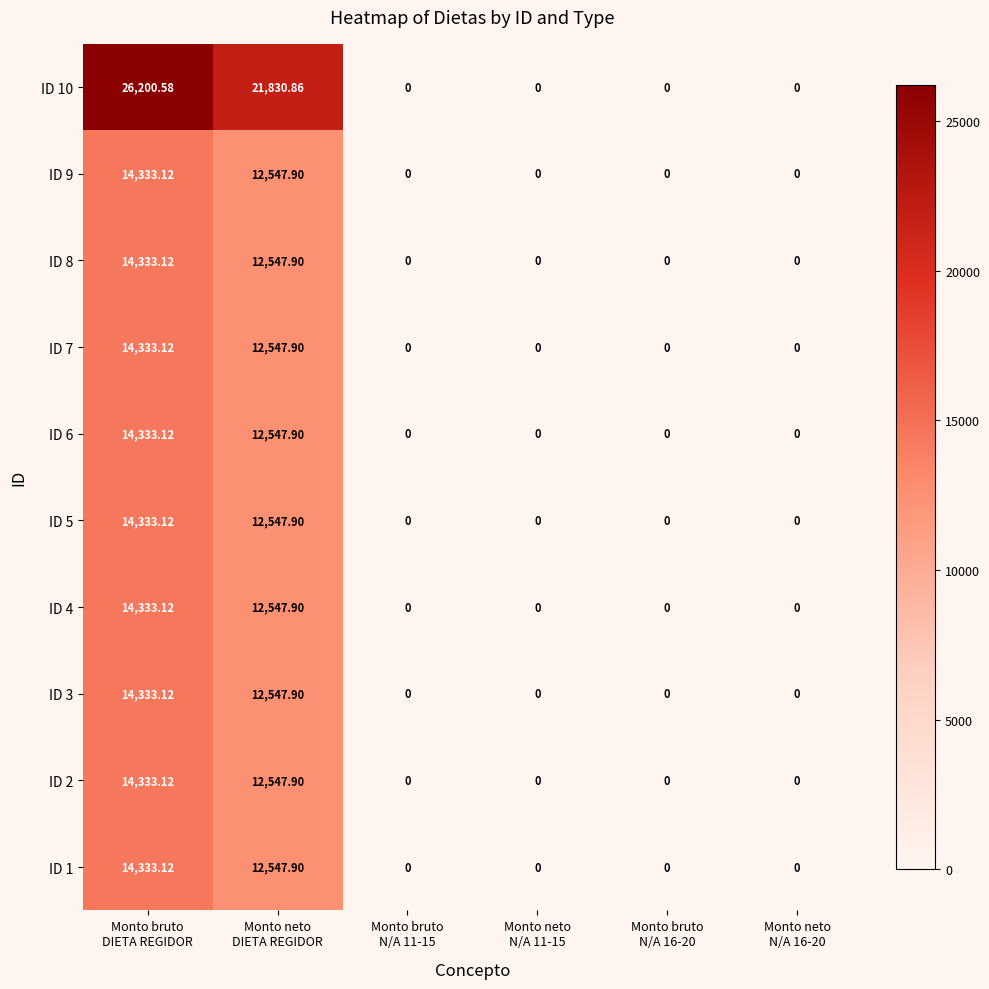

At how many categories does at least one series exceed 10451?

2